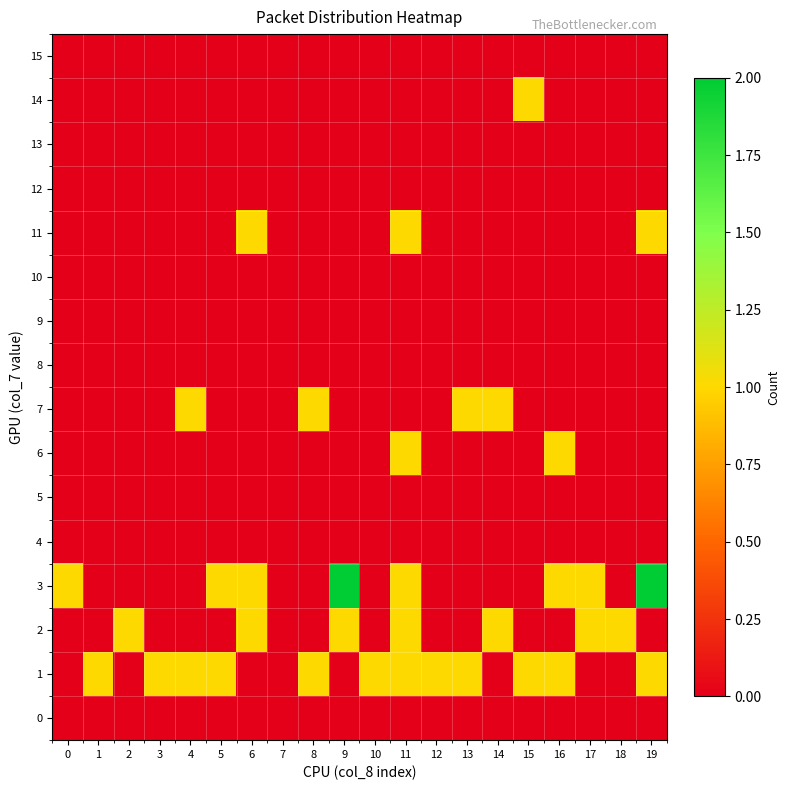

What is the total value across all series at 12?

1